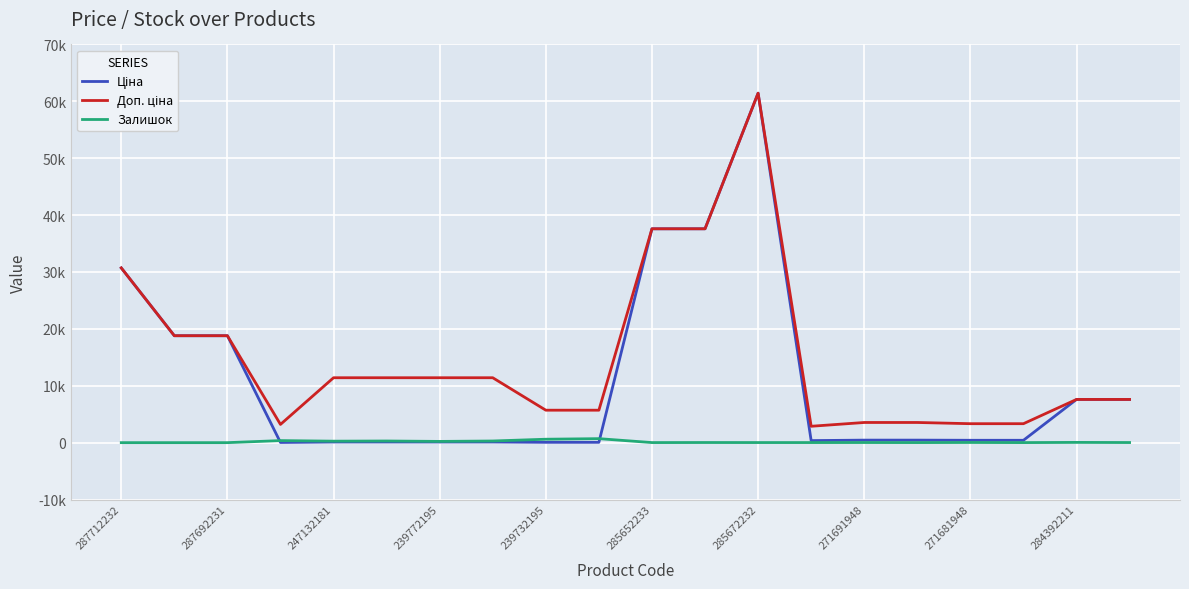

Does the chart have visible grid lines?

Yes